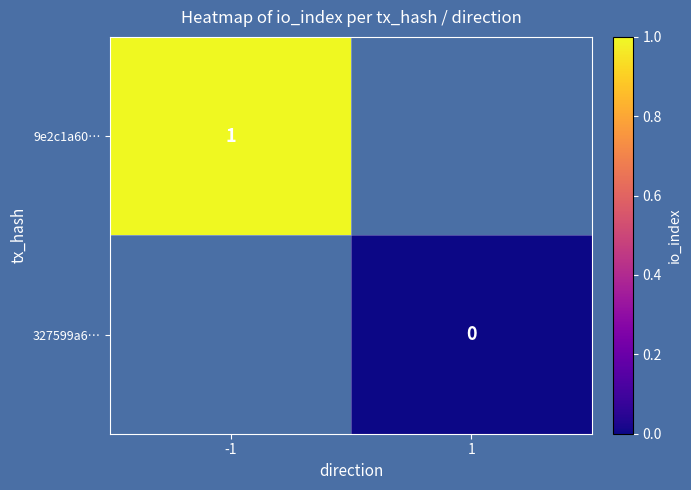

Is the value of 327599a6… at 1 greater than the value of 9e2c1a60… at -1?

No